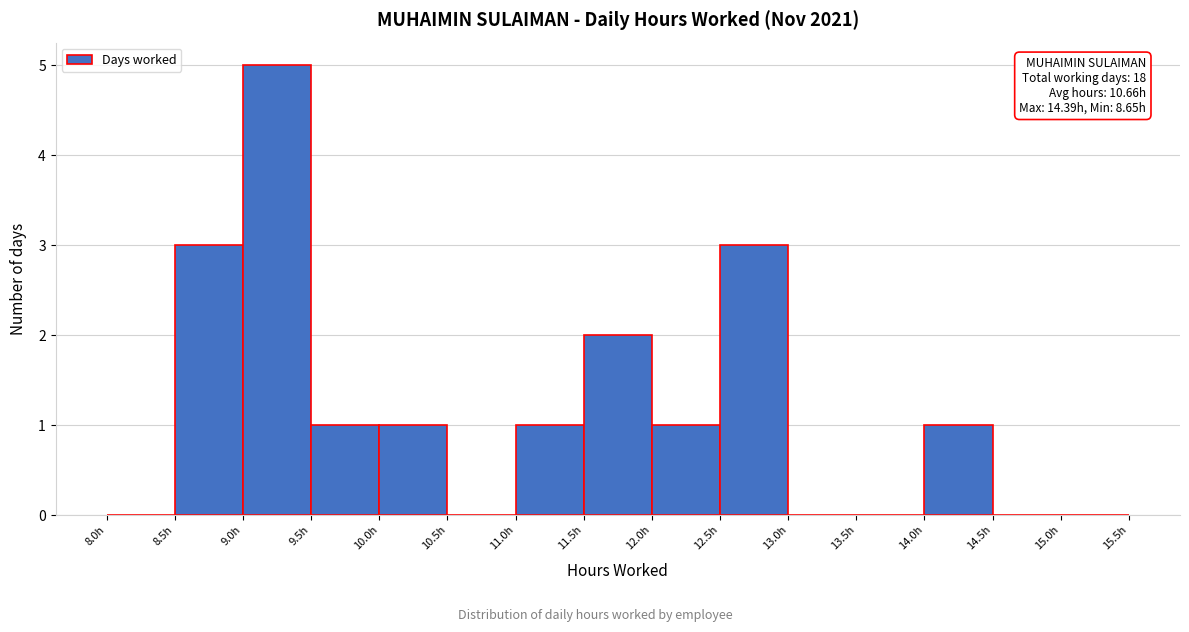

Over which range of the x-axis is the bar tallest?

9.0 to 9.5